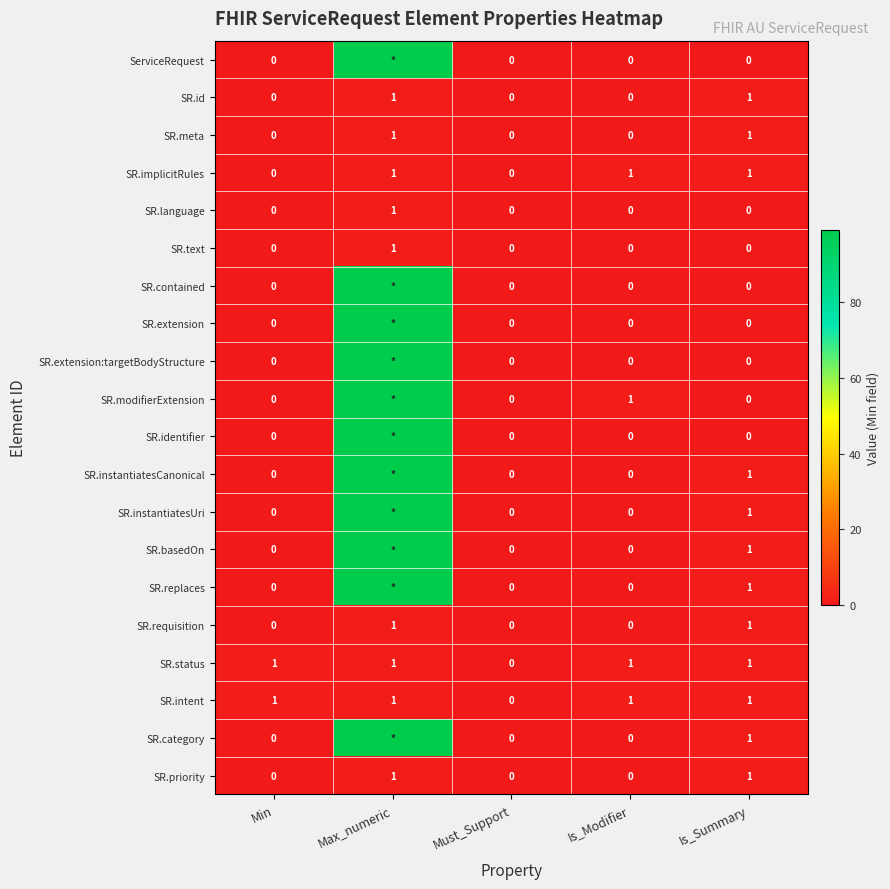

What is the greatest value displayed?

99